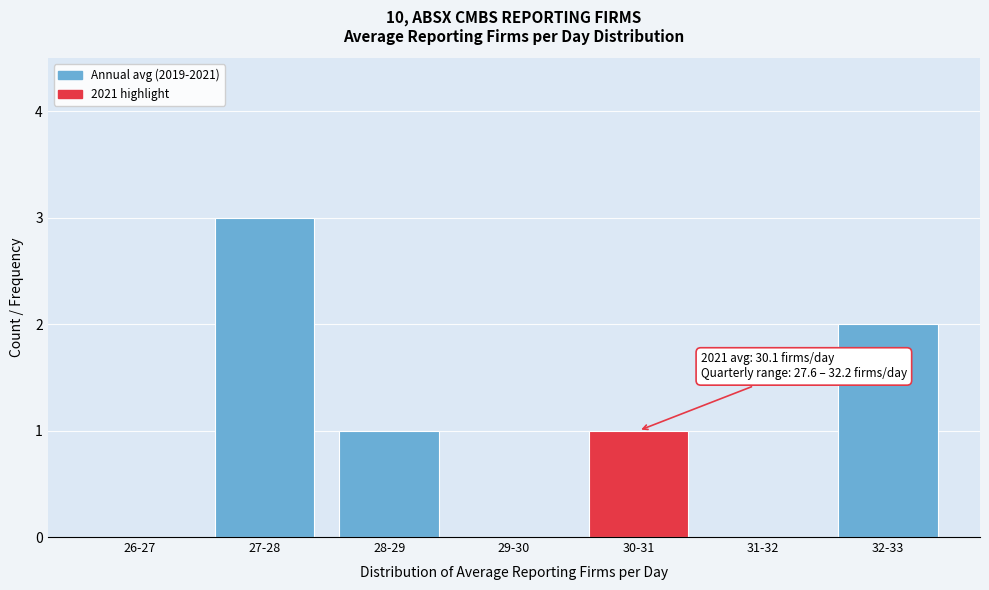

Reading left to right, transcribe all the data shown in this chart.

26-27=0	27-28=3	28-29=1	29-30=0	30-31=1	31-32=0	32-33=2